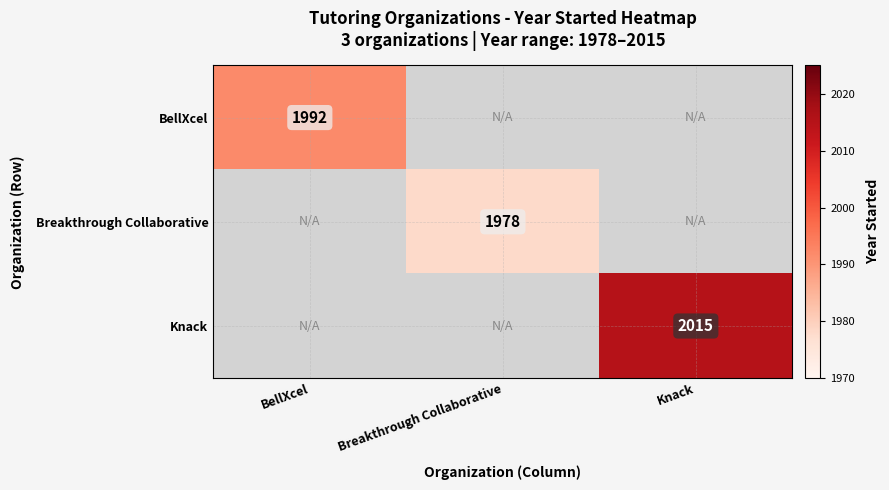

The BellXcel series shows 1992 at BellXcel. True or false?

True